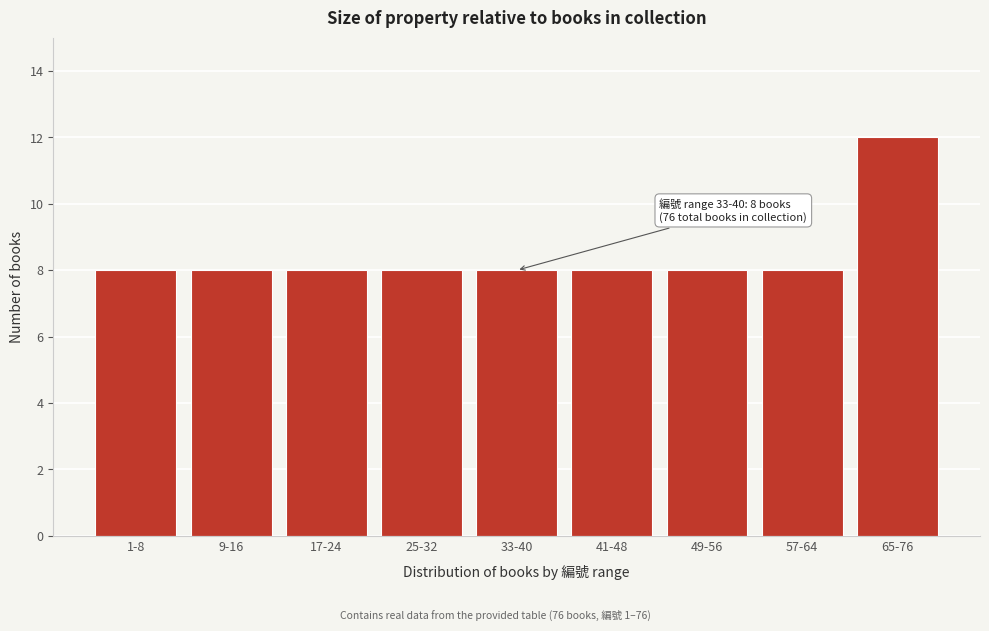

Reading right to left, extract all data points from this chart.

12	8	8	8	8	8	8	8	8